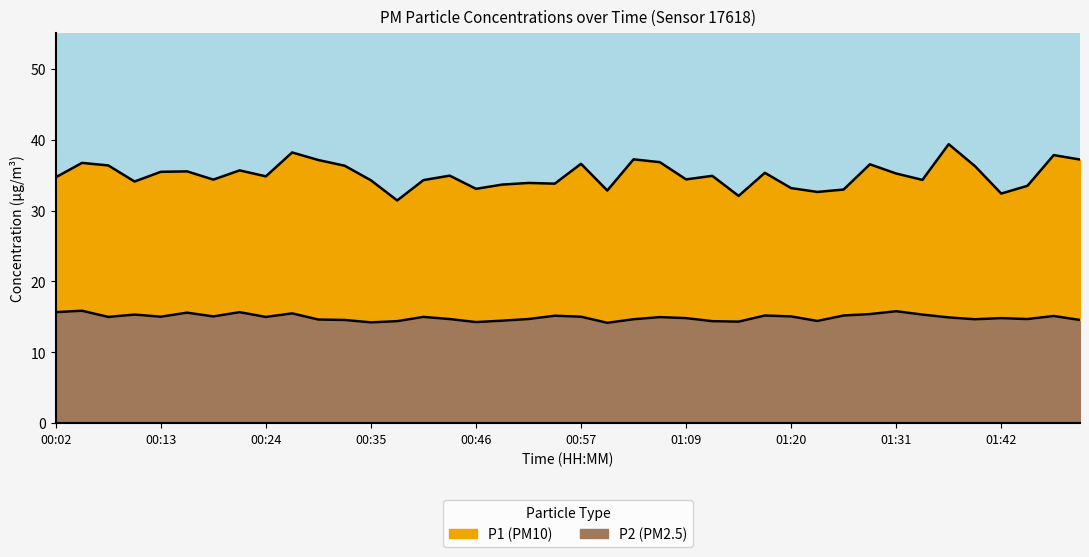

What is the spread (max minus min) of values at 01:28?

21.1